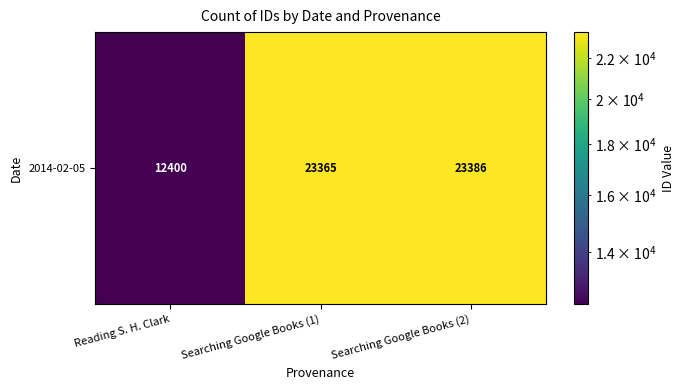

At which category does the chart reach its minimum across all series?

Reading S. H. Clark